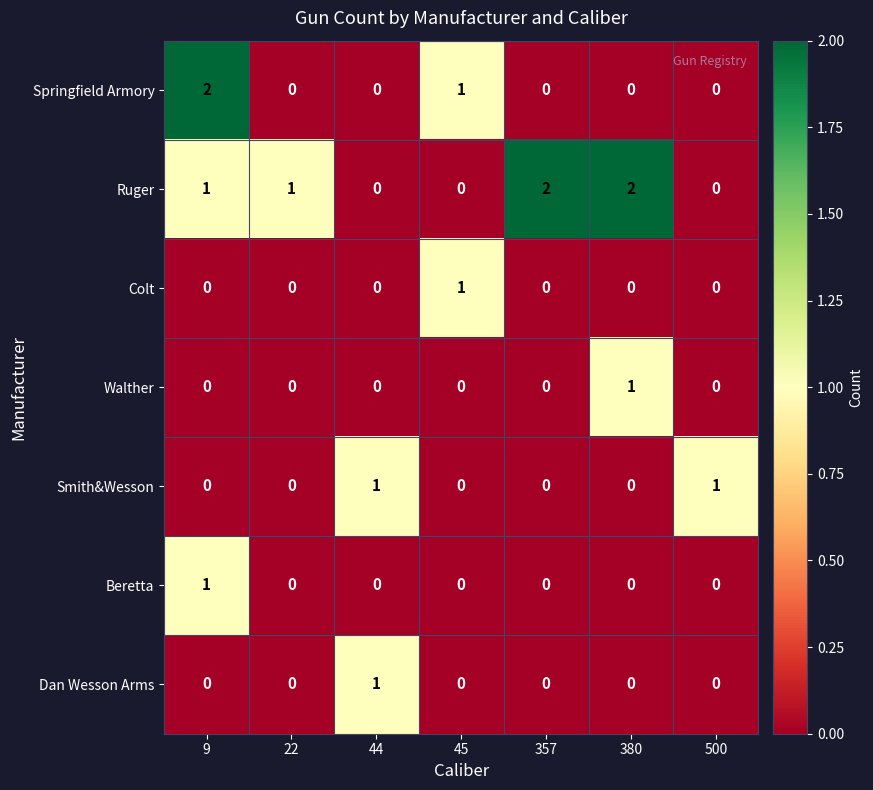

Which series has the largest total across all categories?

Ruger